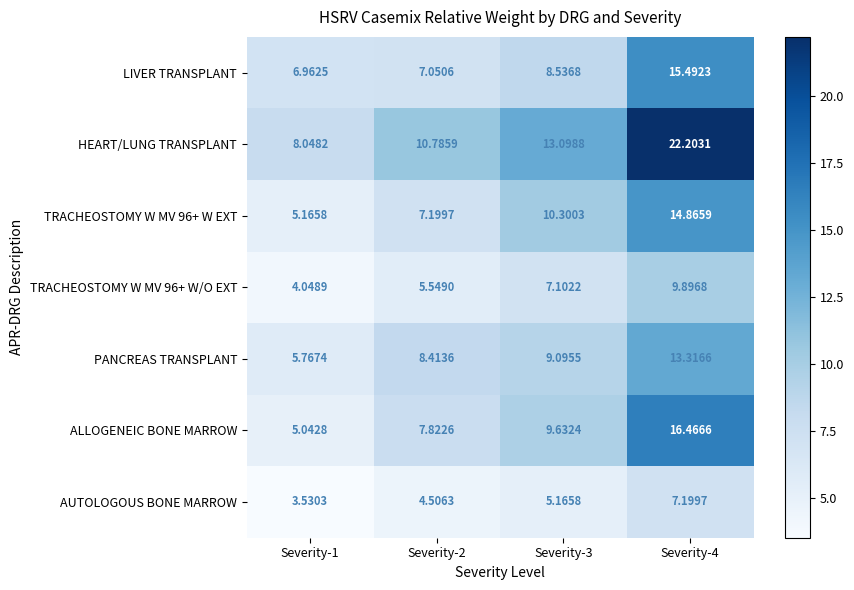

Which series has the largest range (max minus min)?

HEART/LUNG TRANSPLANT